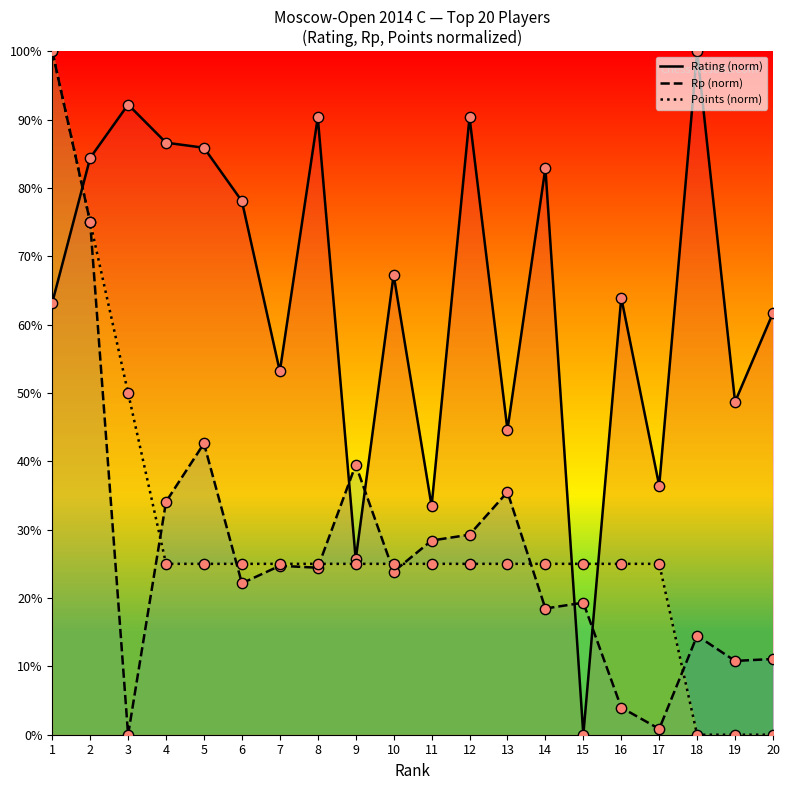

At how many categories does at least one series exceed 77?

10